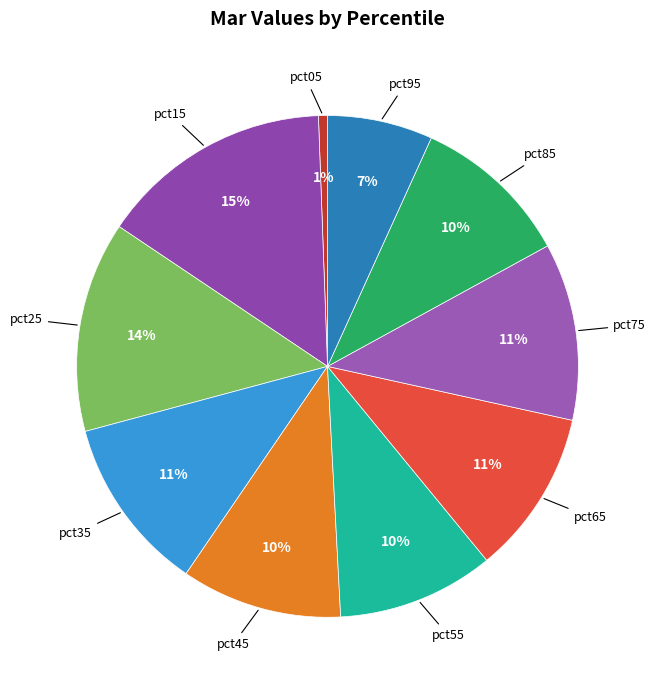

To the nearest percent, what is the combined percentage of pct75 and pct15?

26%